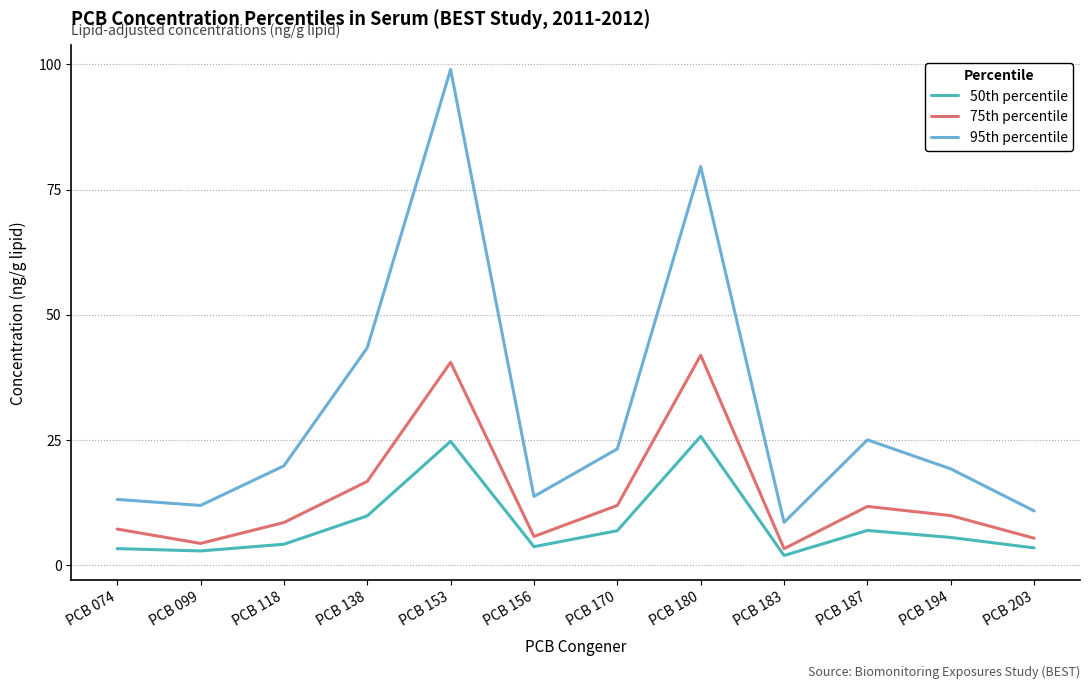

Does the chart have visible grid lines?

Yes